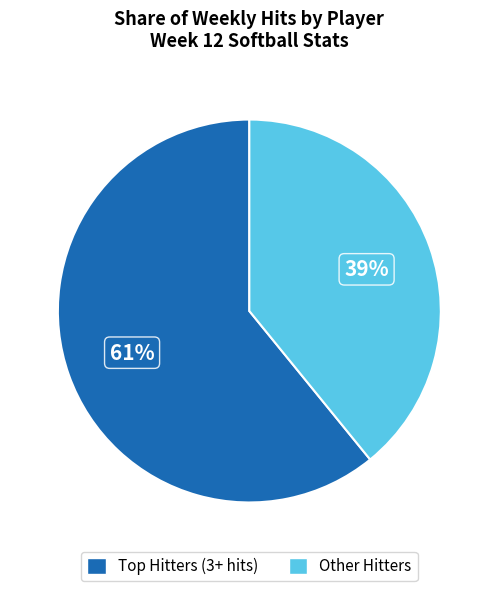

Which category has the smallest portion of the pie?

Other Hitters